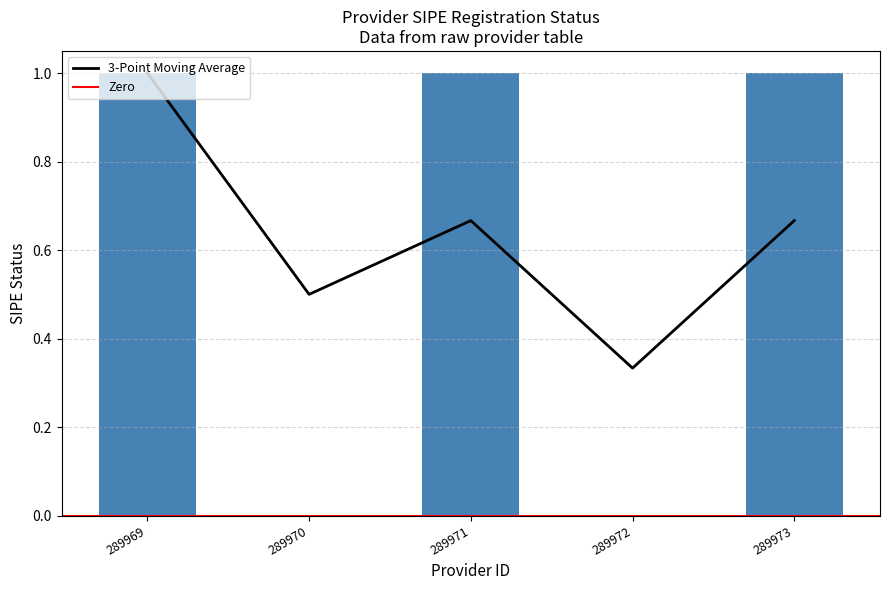

Which has a higher value, 289972 or 289971?

289971